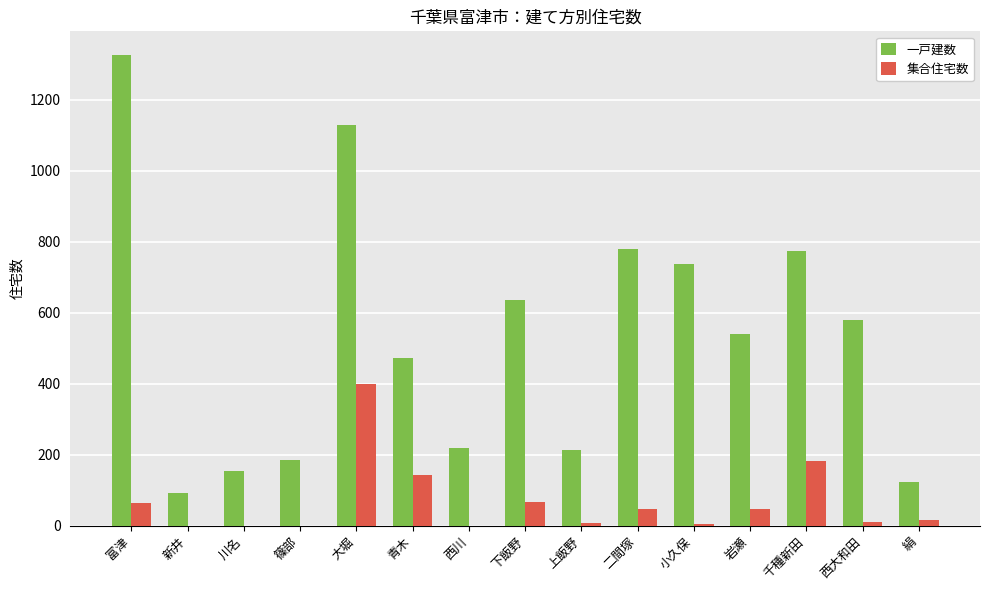

Where is 一戸建数 nearest to the value 709?

小久保